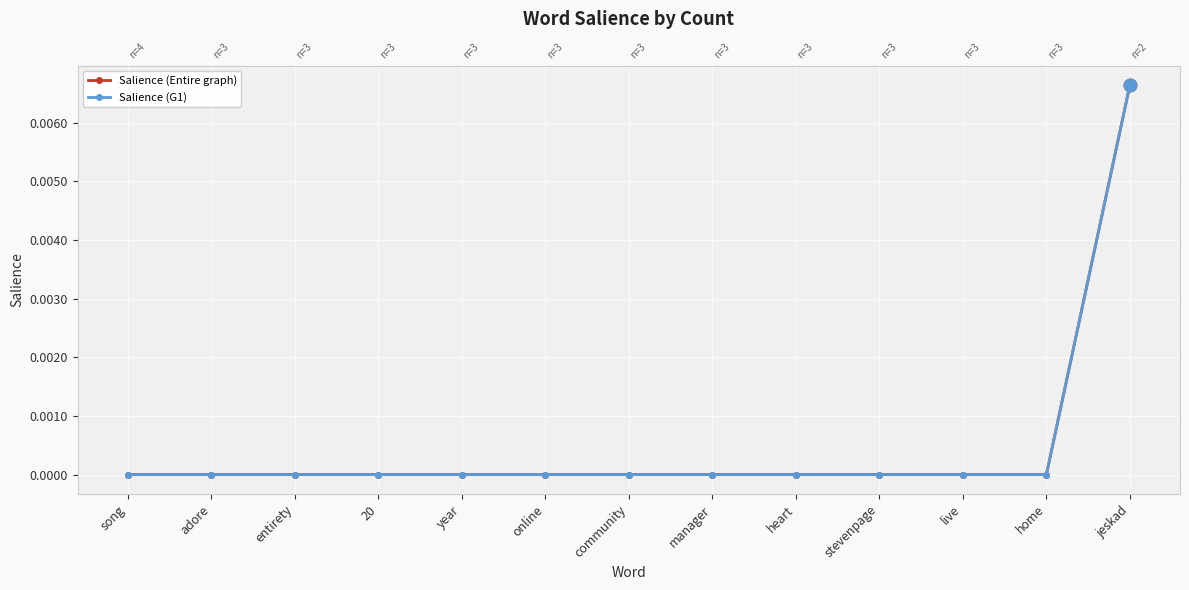

Count the number of data series in this chart.

2